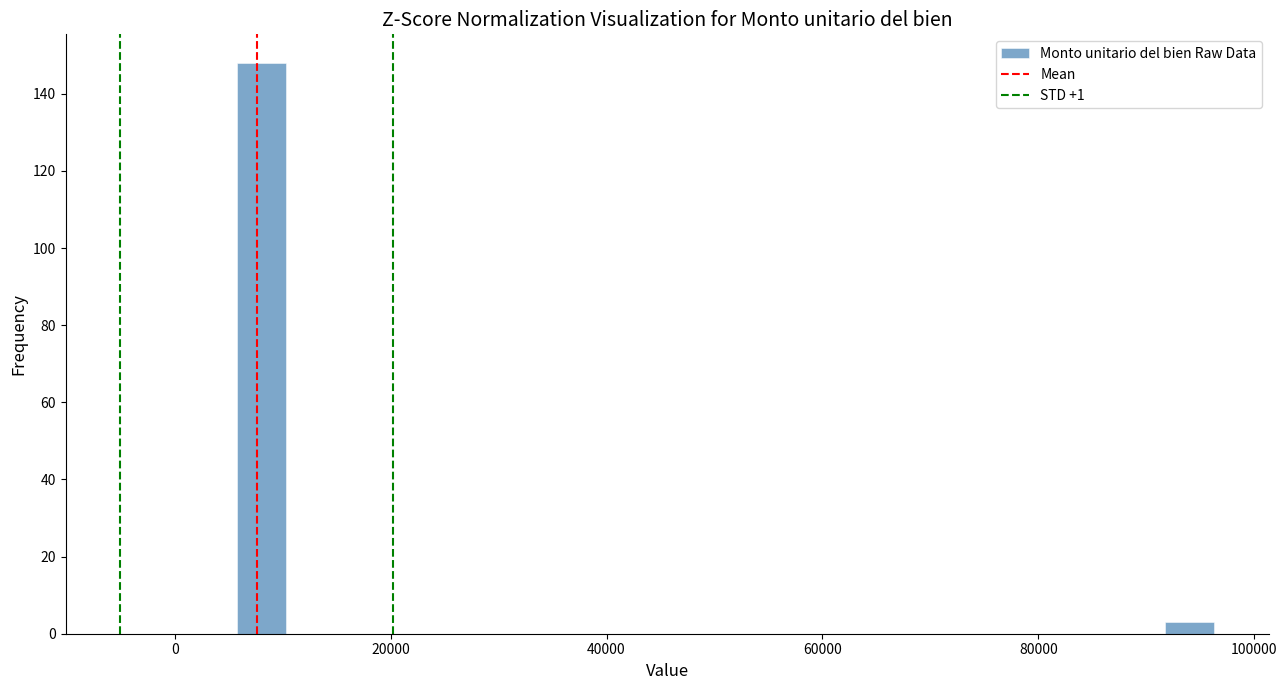

Read against the x-axis, roughly where is the centre of the tallest bar?

8000